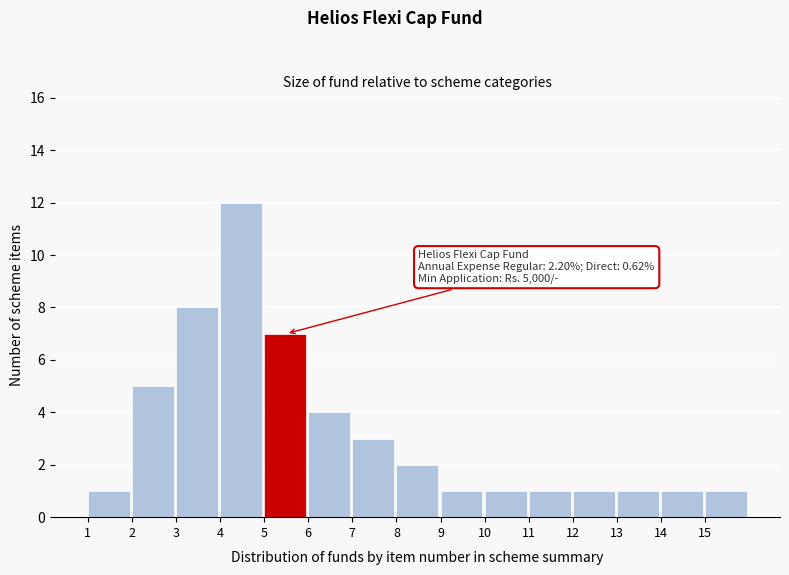

Reading right to left, transcribe all the data shown in this chart.

1	1	1	1	1	1	1	2	3	4	7	12	8	5	1